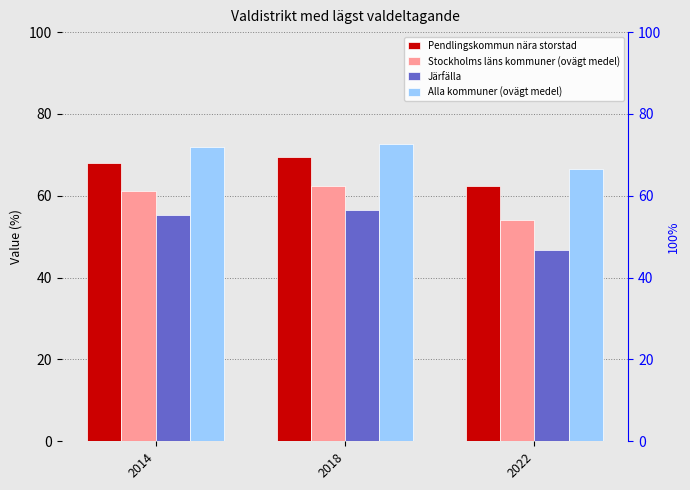

Which series has the largest total across all categories?

Alla kommuner (ovägt medel)